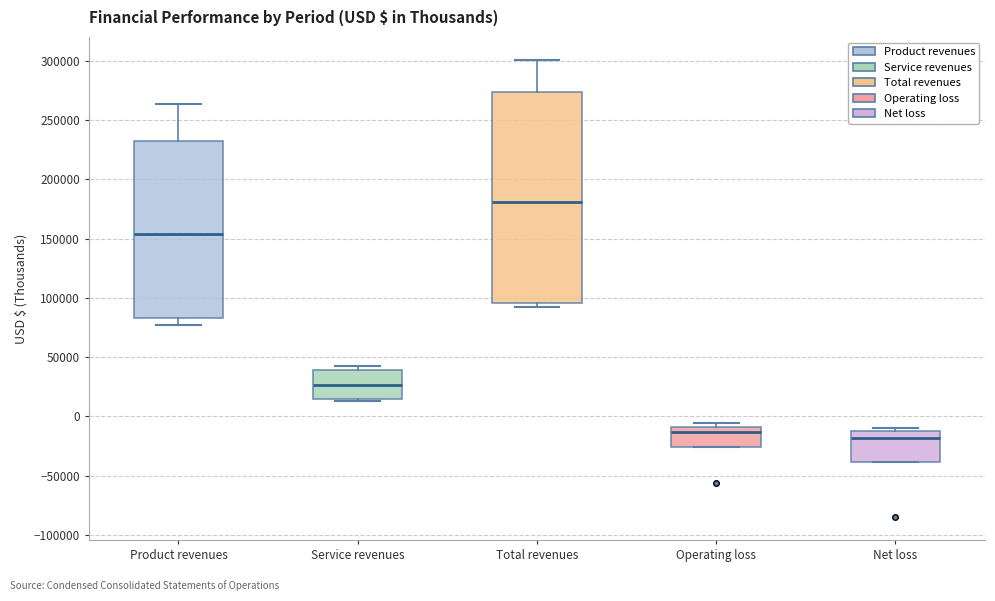

Which box has the highest median line?

Total revenues